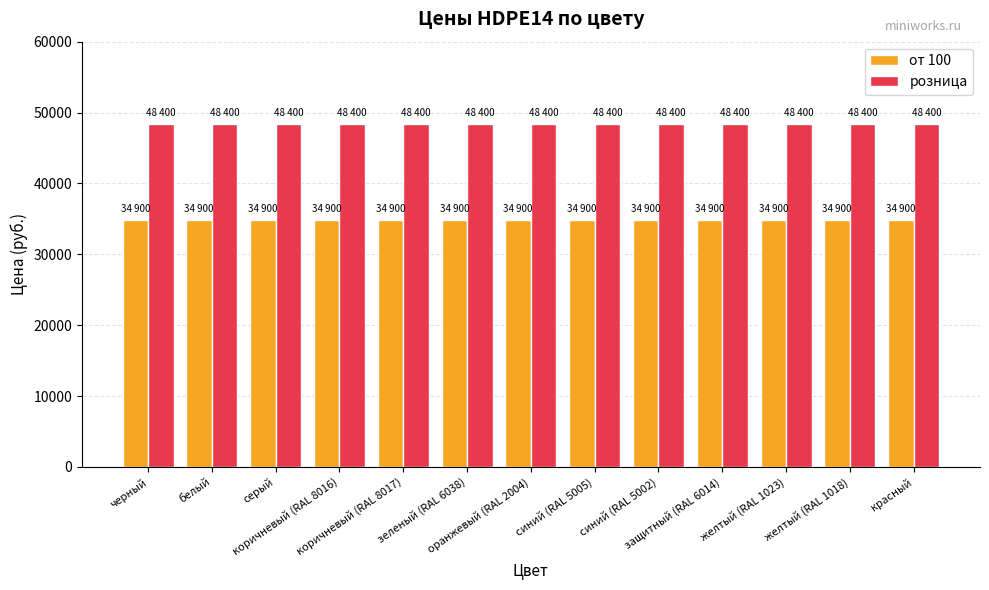

What is the sum of the розница values at желтый (RAL 1023) and зеленый (RAL 6038)?

96800